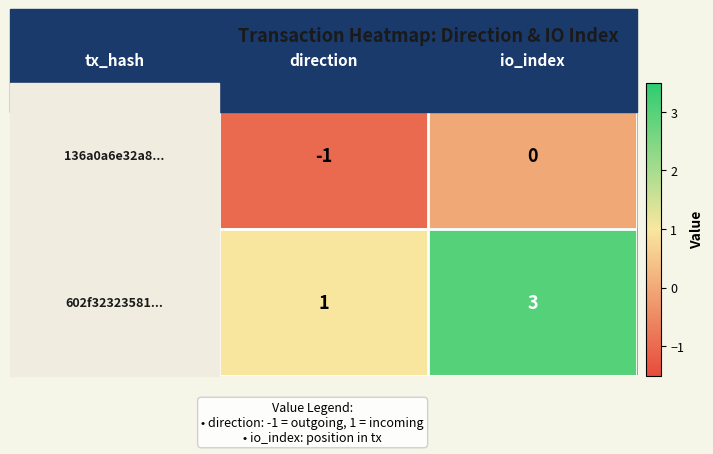

Rank the series by their average value, from lowest to highest.

136a0a6e32a8..., 602f32323581...